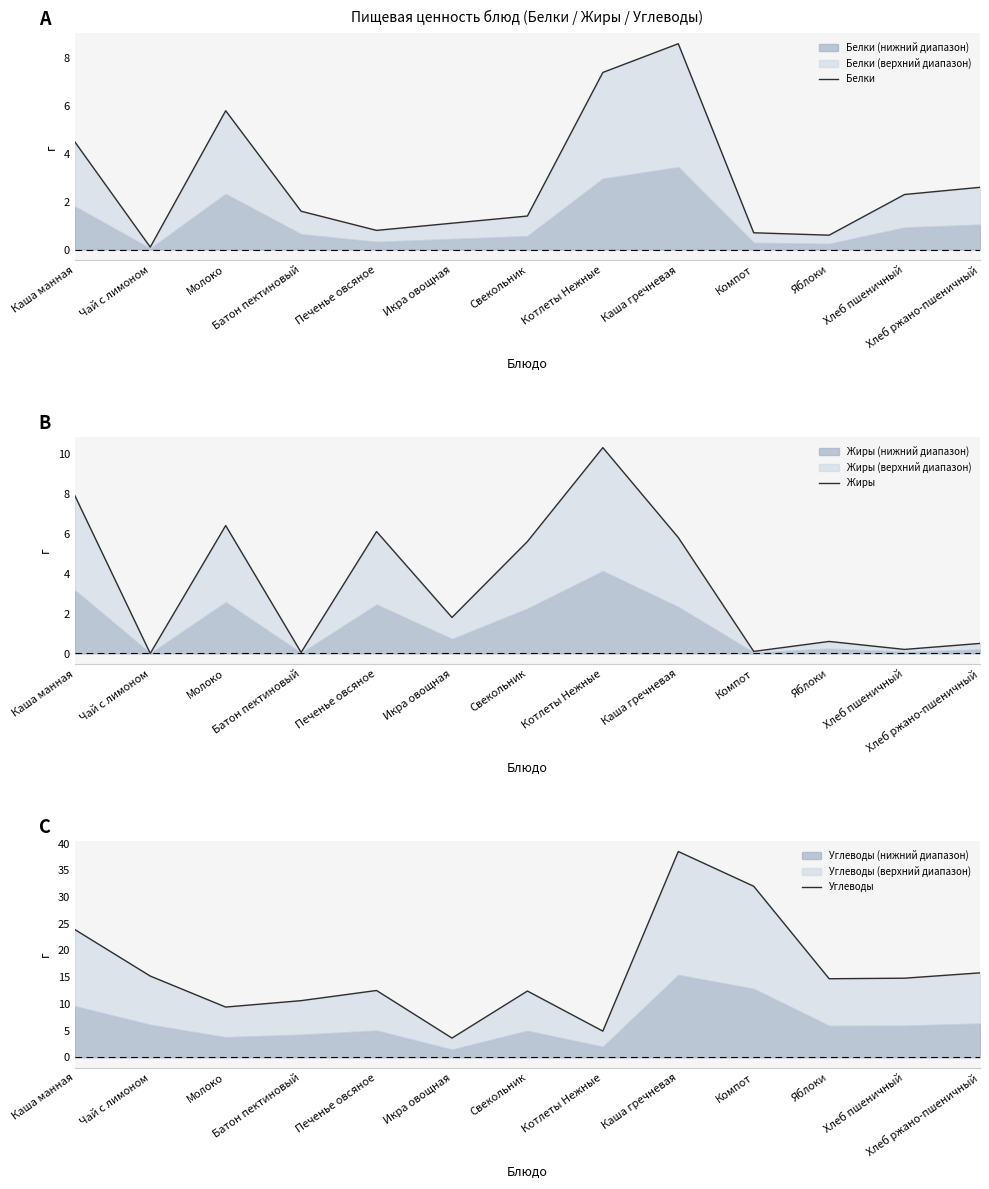

At how many categories does at least one series exceed 14?

7